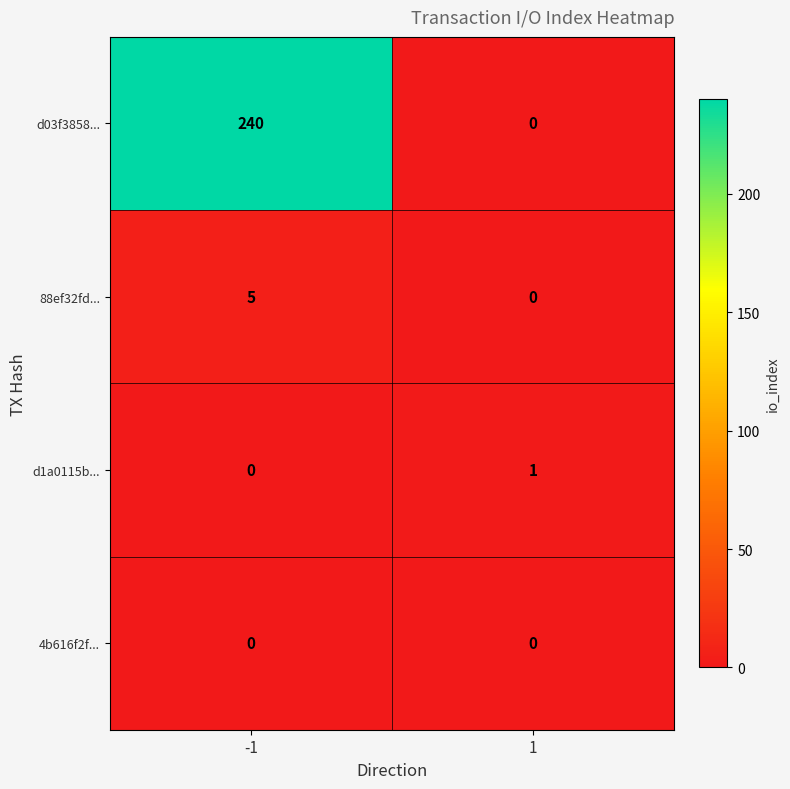

What is the sum of all 88ef32fd... values?

5